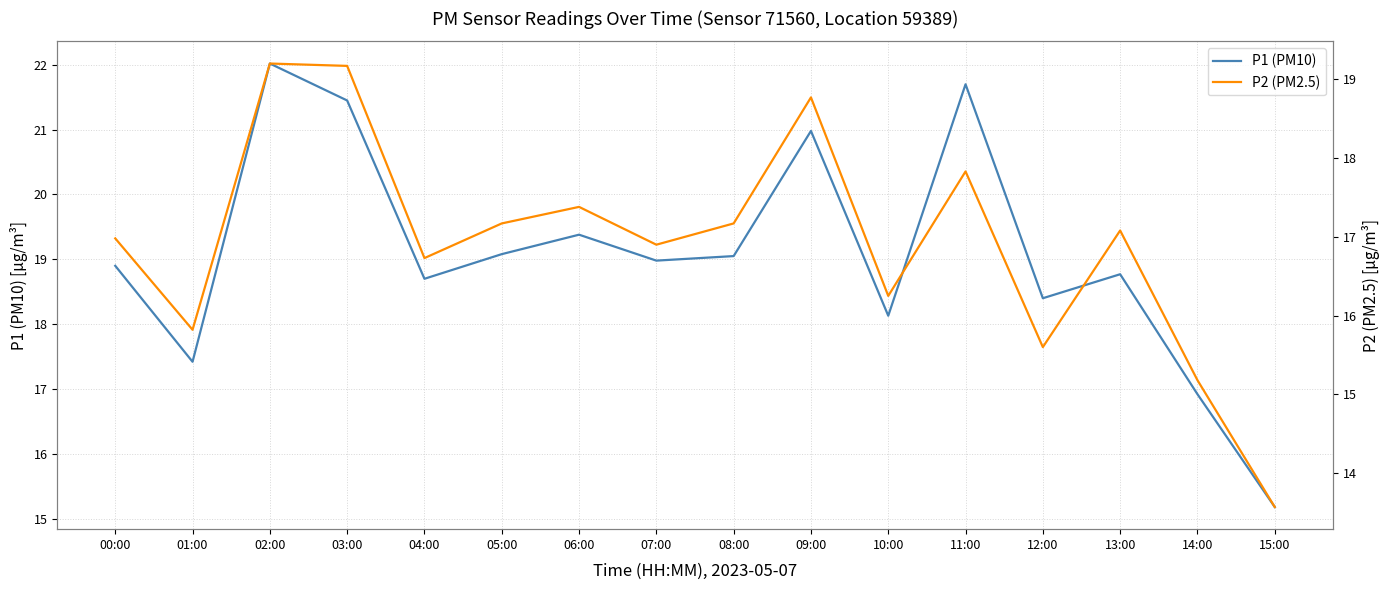

What value does the P1 (PM10) series have at 09:00?

21.0